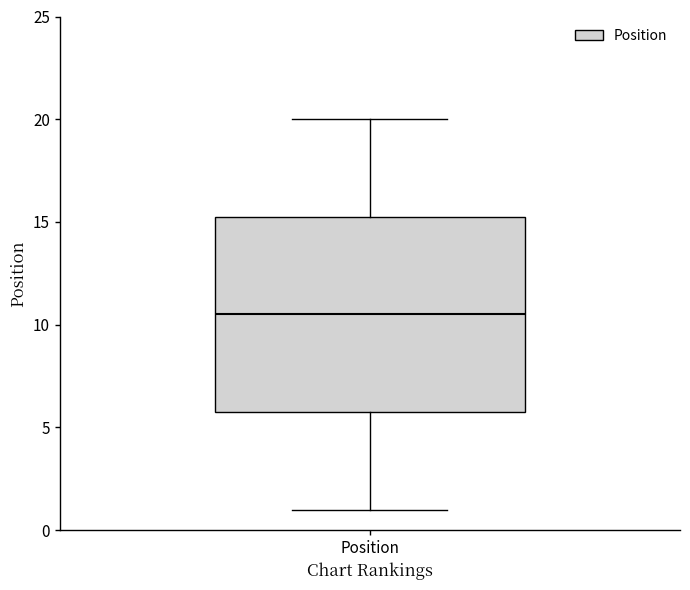

Where does the lower whisker of the box for Position end on the y-axis? The values are not printed on the chart, so give them approximately, as read against the axis.

1.0